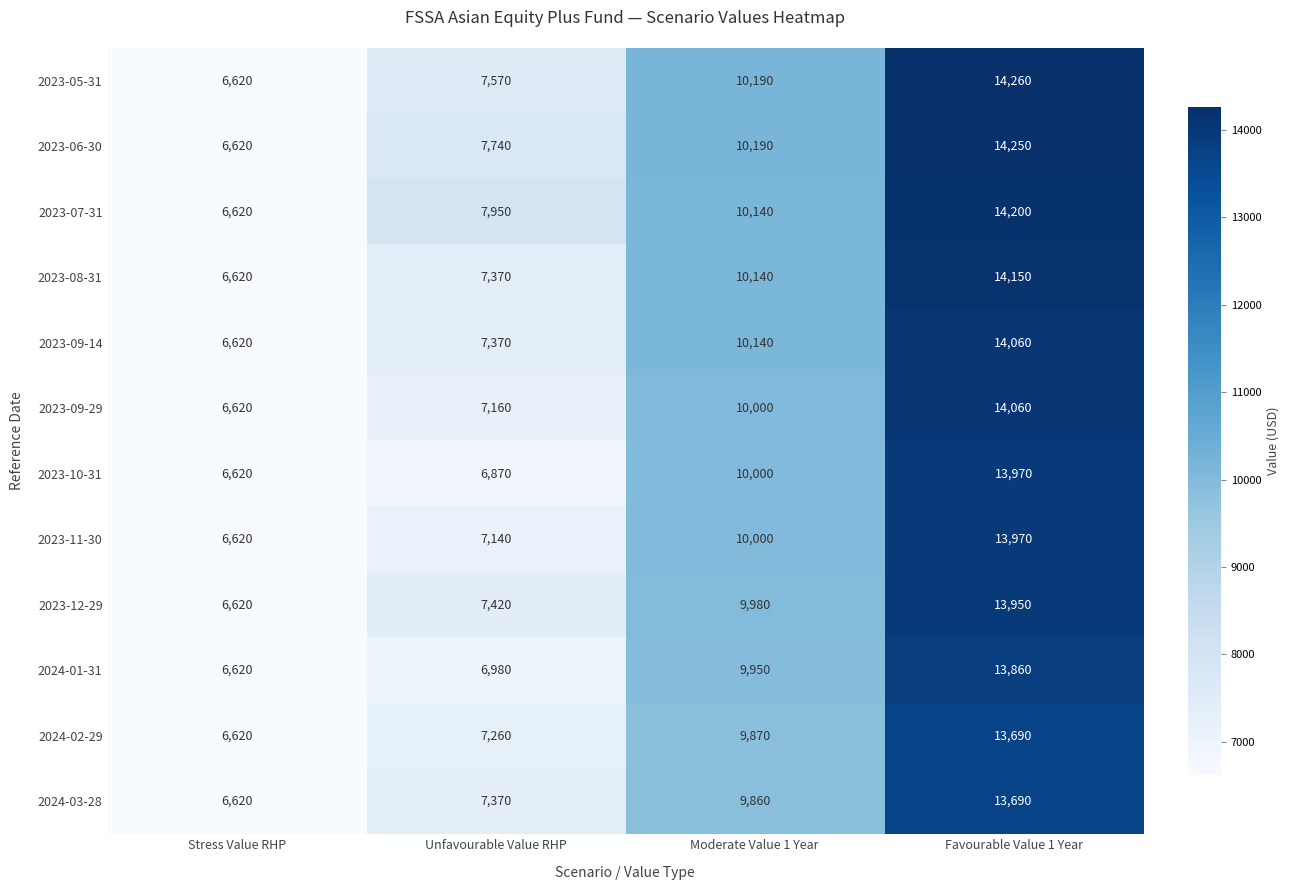

What is the total value across all series at Unfavourable Value RHP?

88200